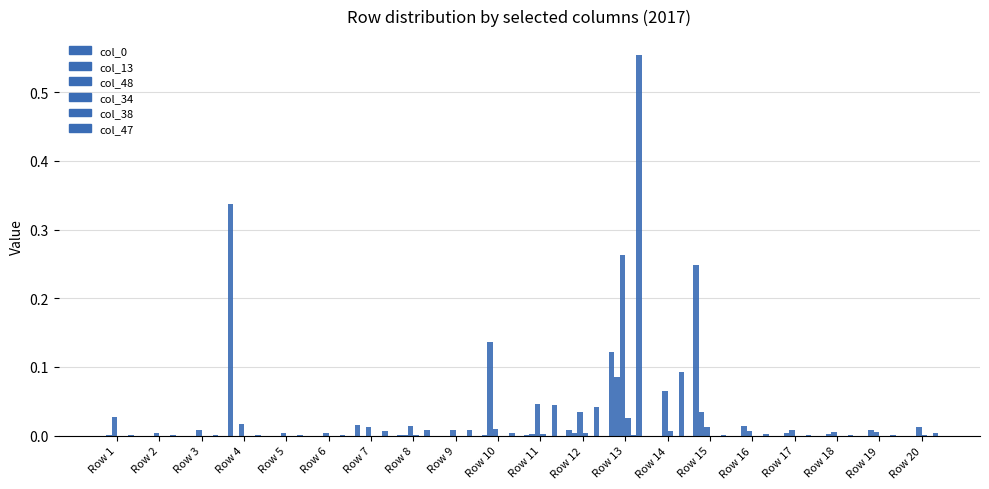

Which category has the lowest value in the col_34 series?

Row 2